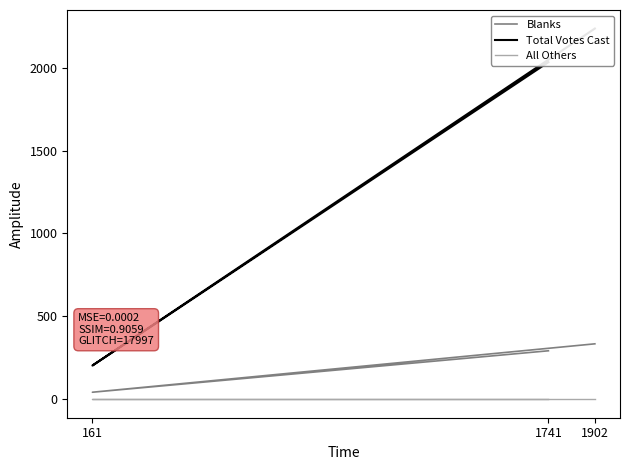

At how many categories does at least one series exceed 739?

2